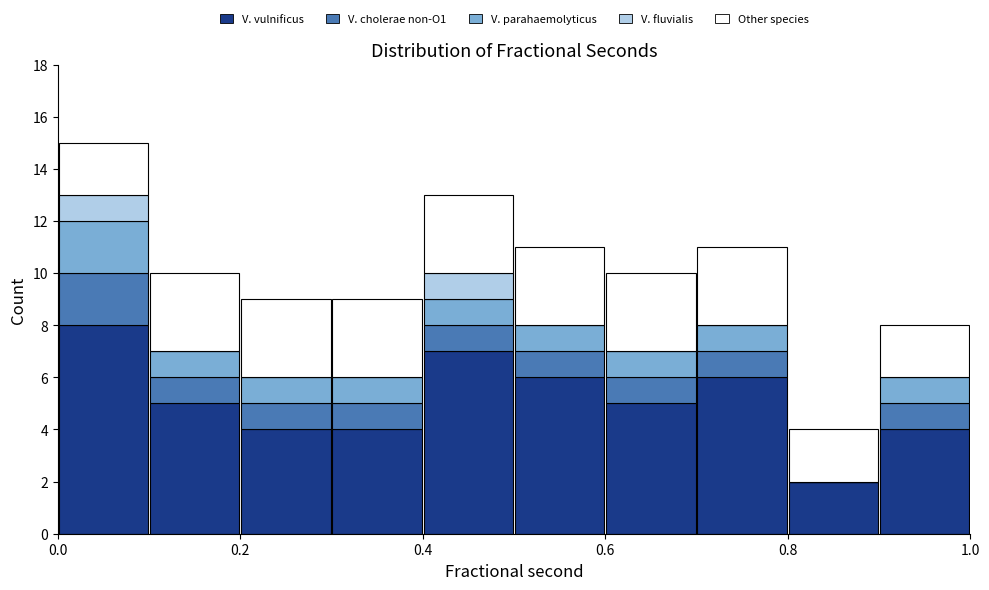

Which range on the x-axis has the tallest stacked bar (by total height)?

0.0 to 0.1